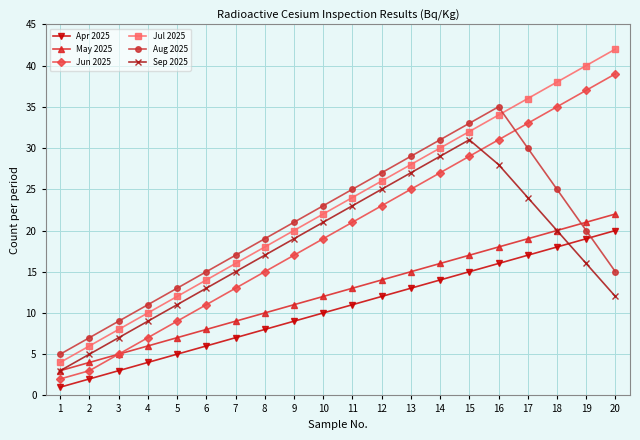

What is the difference between the maximum and minimum values in the May 2025 series?

19